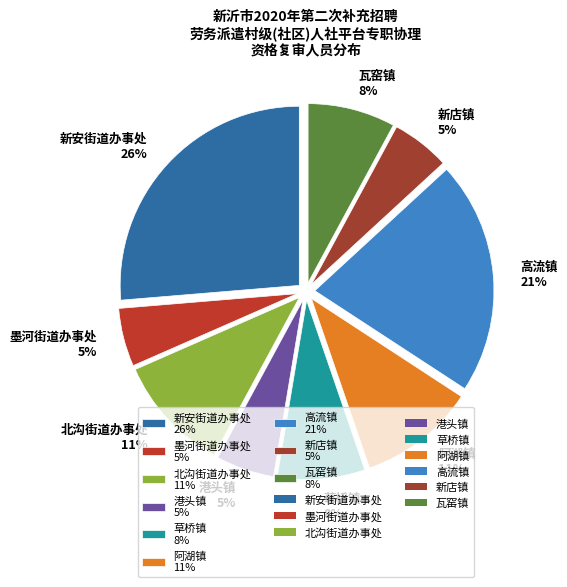

Count the number of slices in the pie.

9